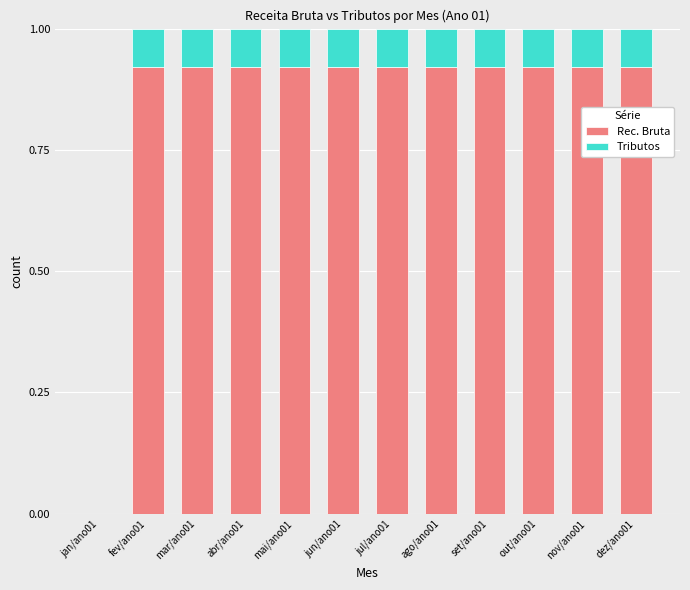

True or false: Rec. Bruta has a value of 0.3 at out/ano01.

False